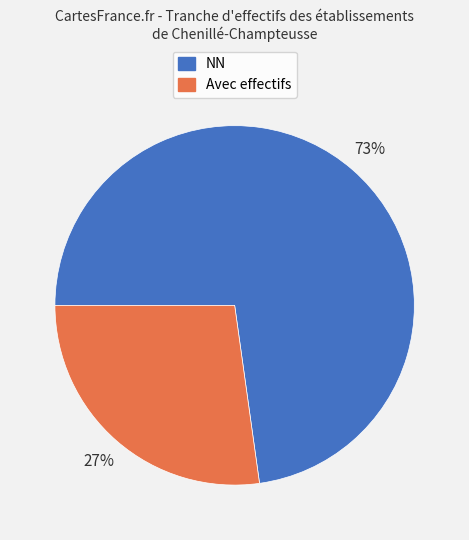

To the nearest percent, what is the average slice percentage?

50%